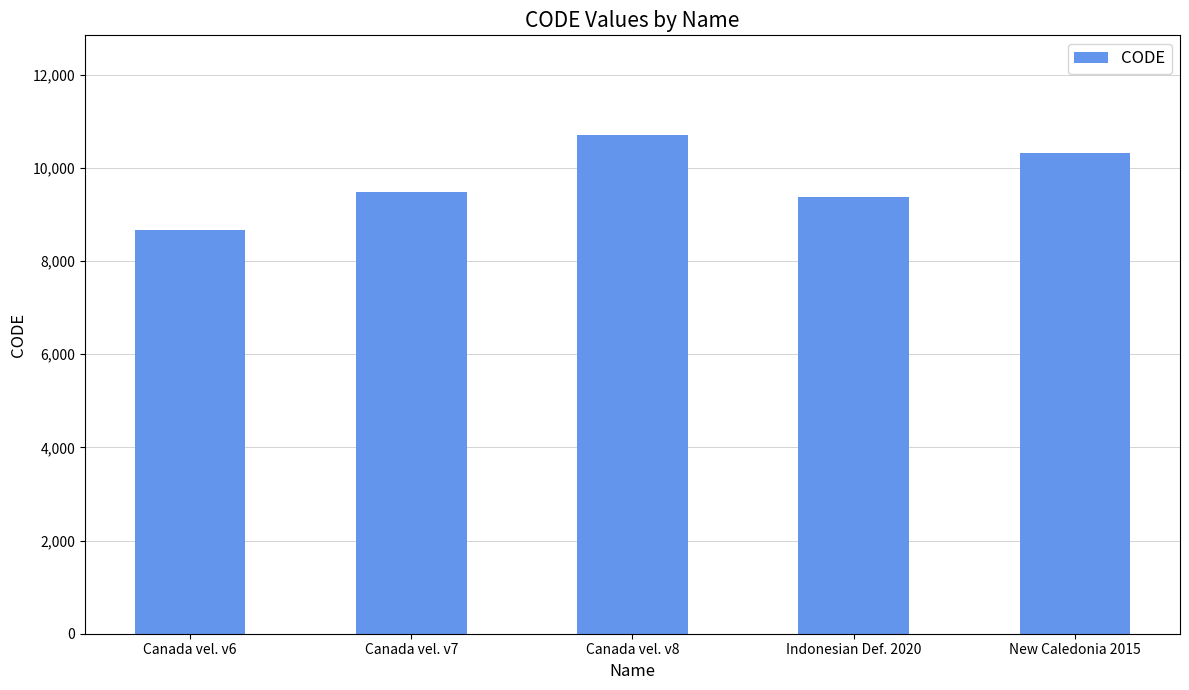

Reading right to left, list all the values displayed in this chart.

New Caledonia 2015=10323	Indonesian Def. 2020=9375	Canada vel. v8=10707	Canada vel. v7=9483	Canada vel. v6=8676